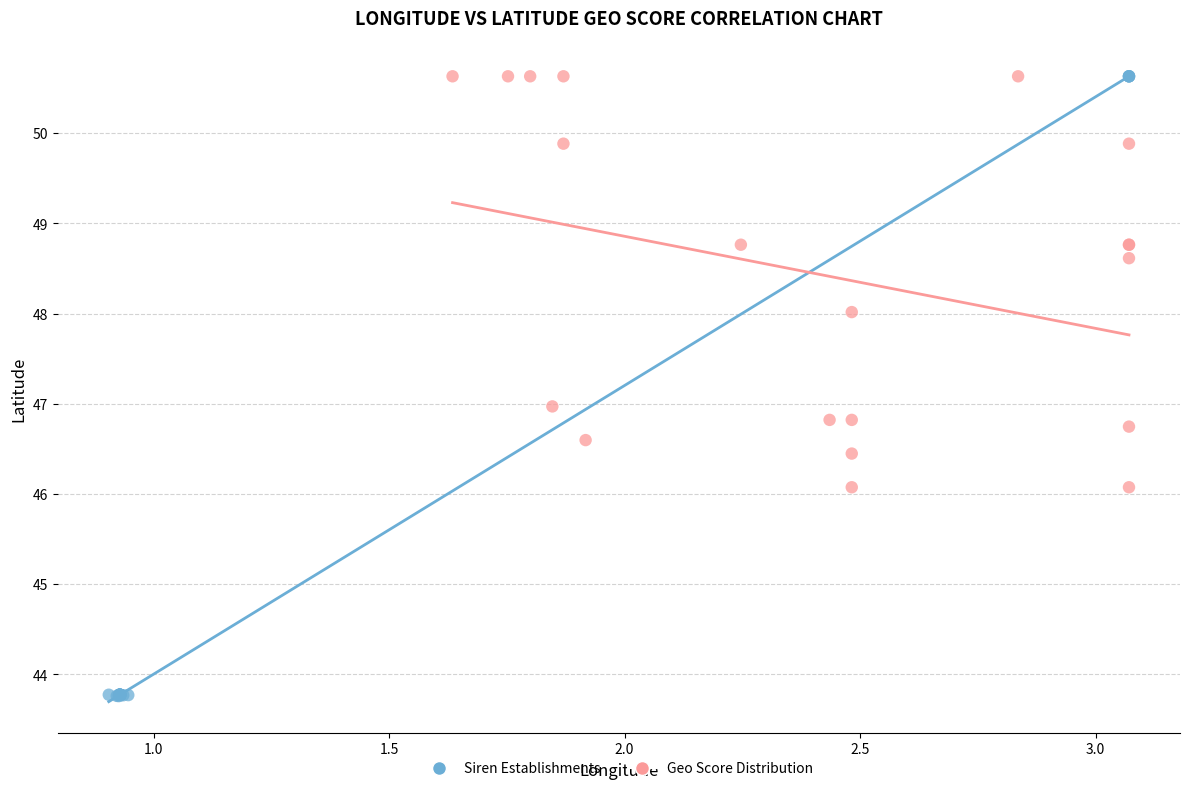

Which series has the largest Y range (max minus min)?

Siren Establishments